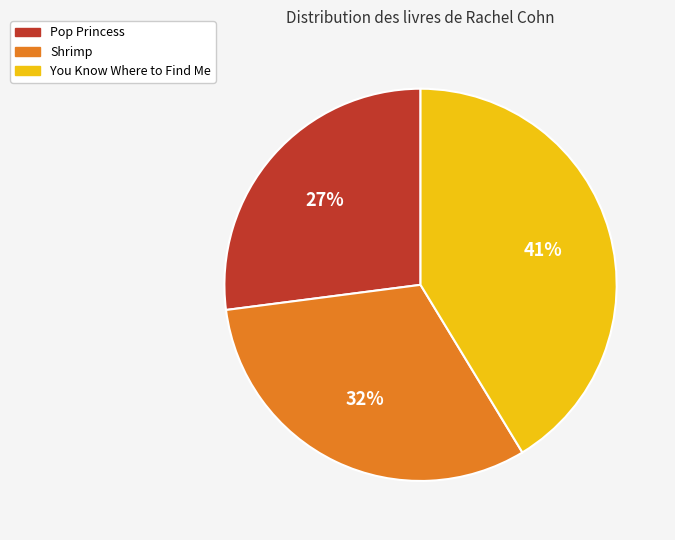

Which category has the smallest portion of the pie?

Pop Princess